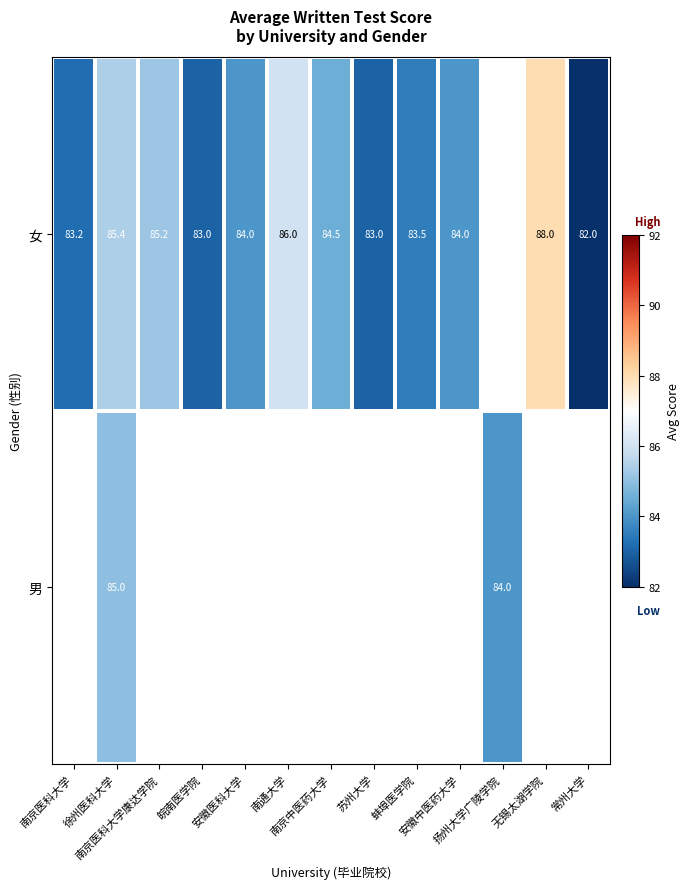

List the series in order of their overall mean, lowest first.

女, 男